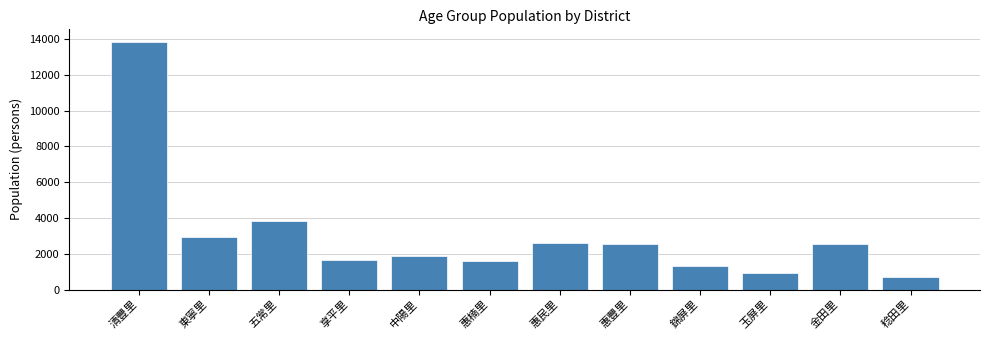

What is the value of the 4th bar from the left?

1654